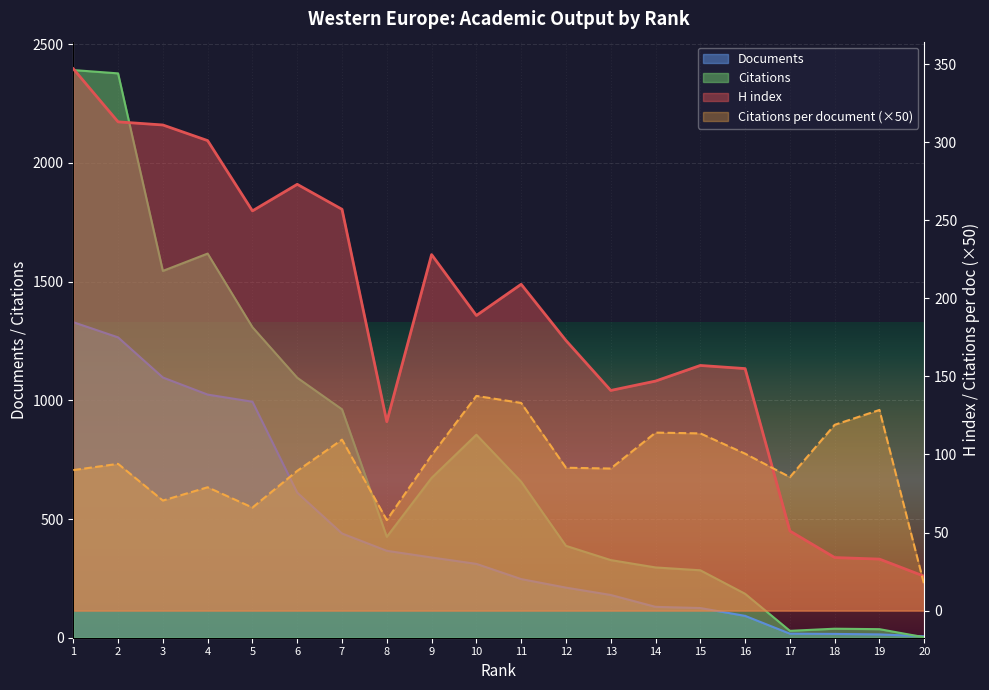

The Citations per document series shows 109.5 at 7. True or false?

True